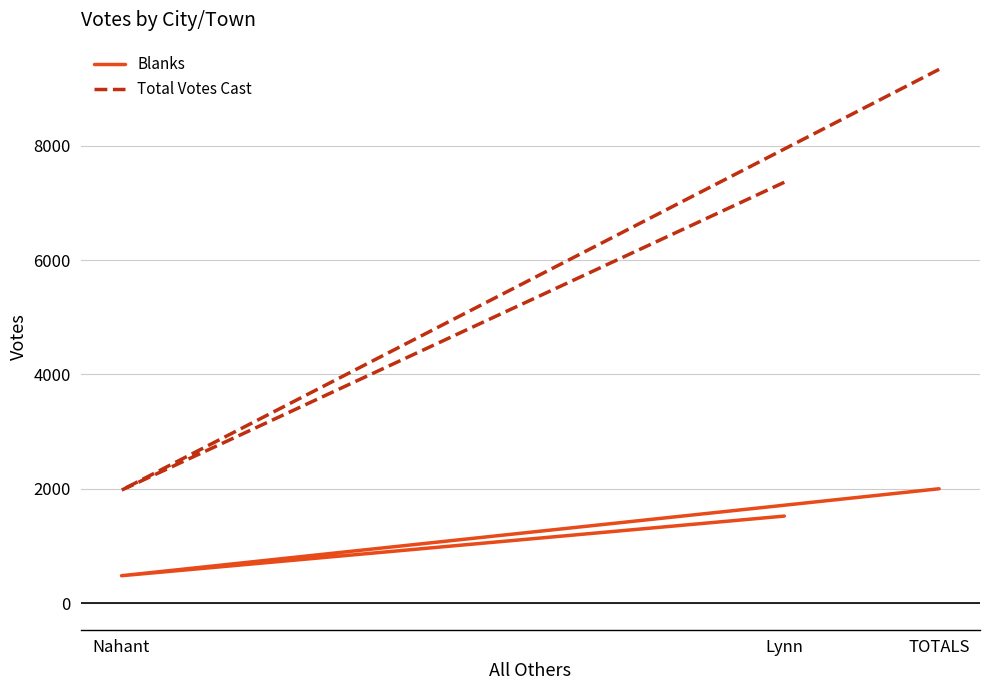

True or false: Total Votes Cast has a value of 9335 at TOTALS.

True